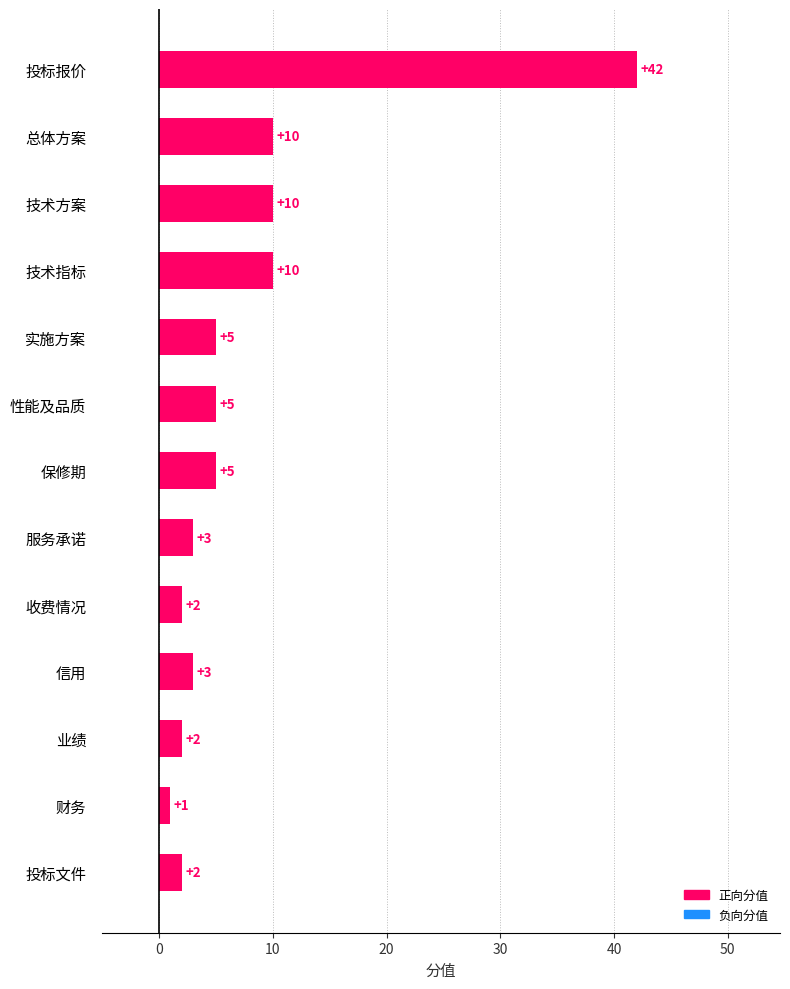

The value at 实施方案 is 8. True or false?

False